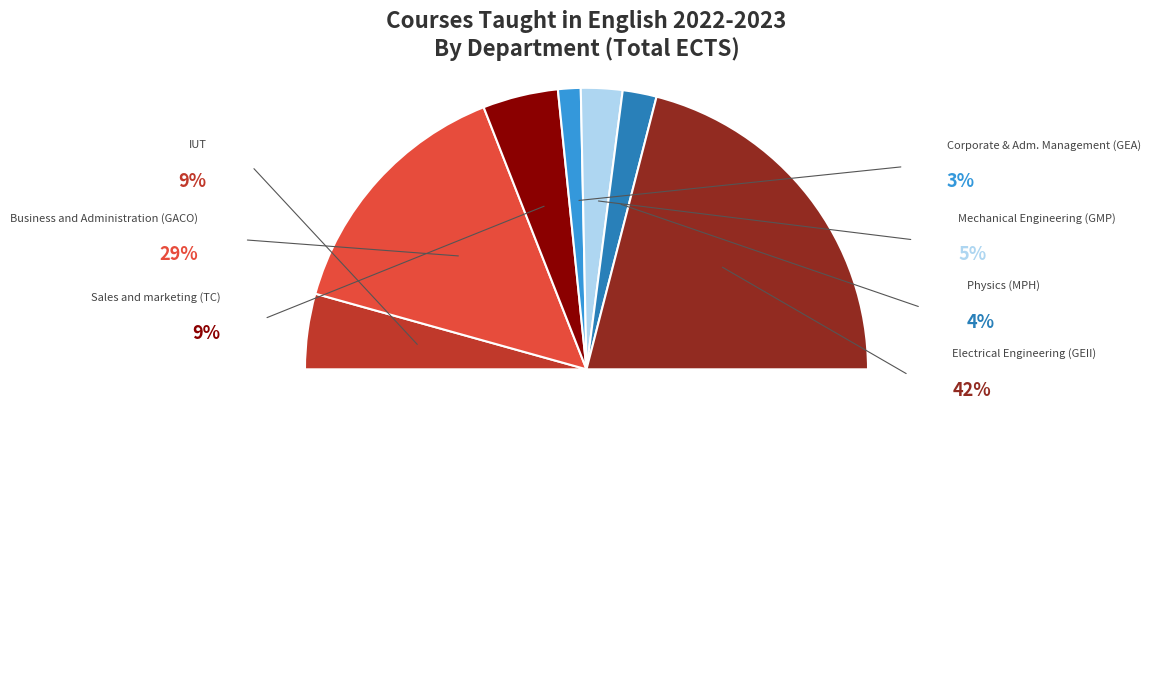

Combined, do Sales and marketing (TC) and Mechanical Engineering (GMP) account for over 50%?

No